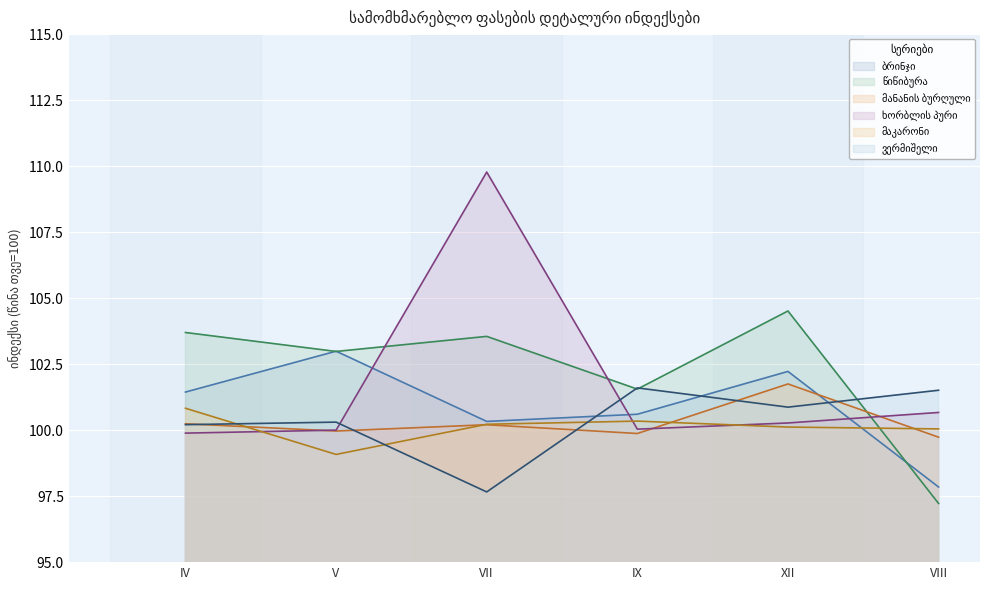

What is the difference between the second highest and second lowest values in the წიწიბურა series?

2.1